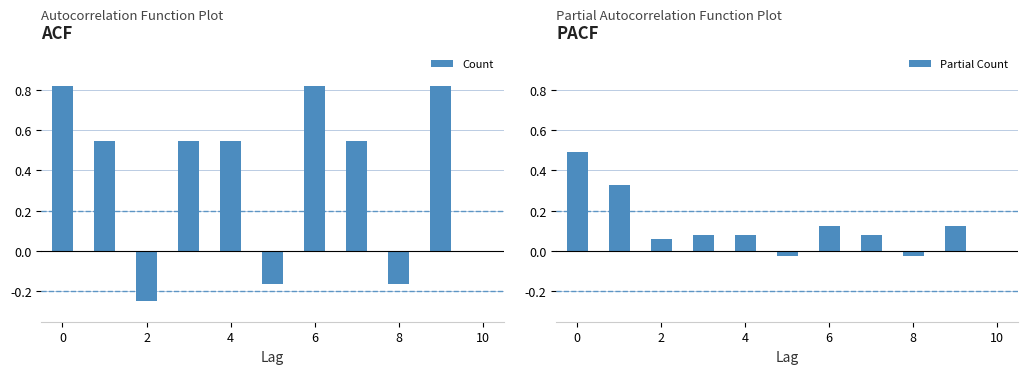

What is the sum of all Count values?

4.1